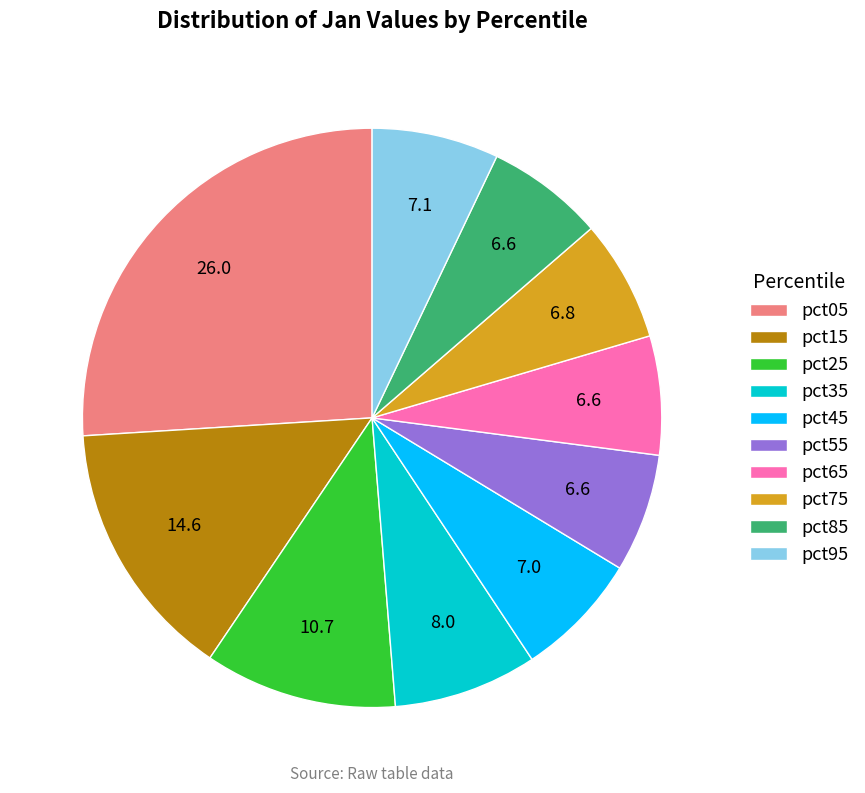

How many slices are in this pie chart?

10